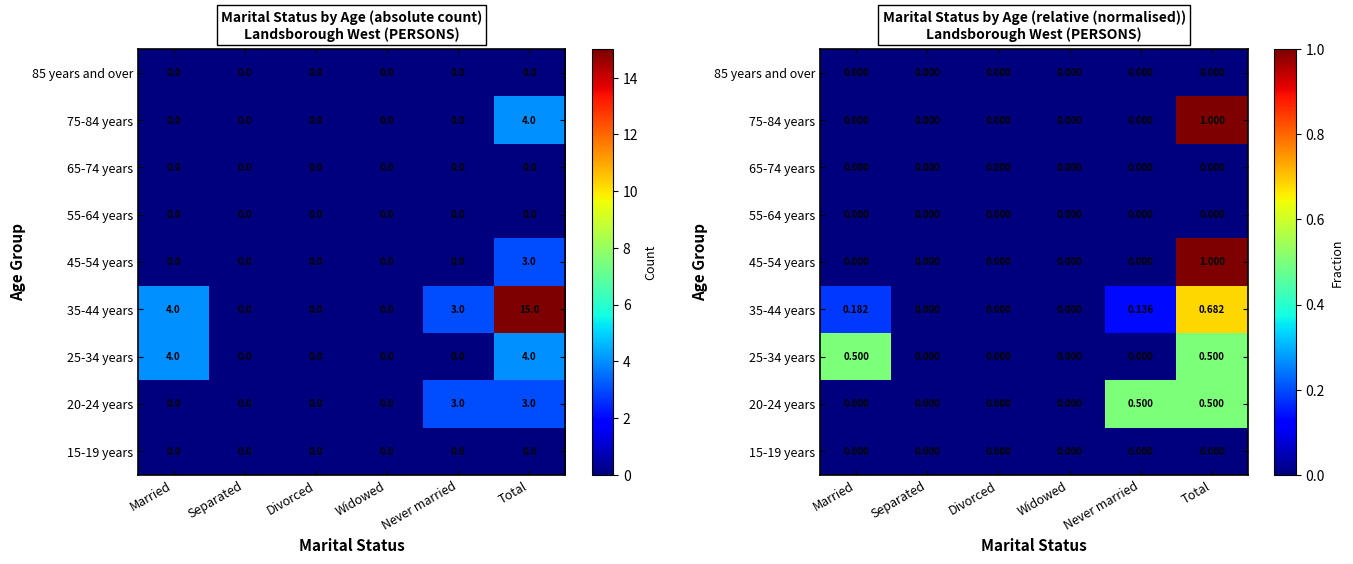

At Married, list the series in order from largest to smallest.

25-34 years, 35-44 years, 15-19 years, 20-24 years, 45-54 years, 55-64 years, 65-74 years, 75-84 years, 85 years and over